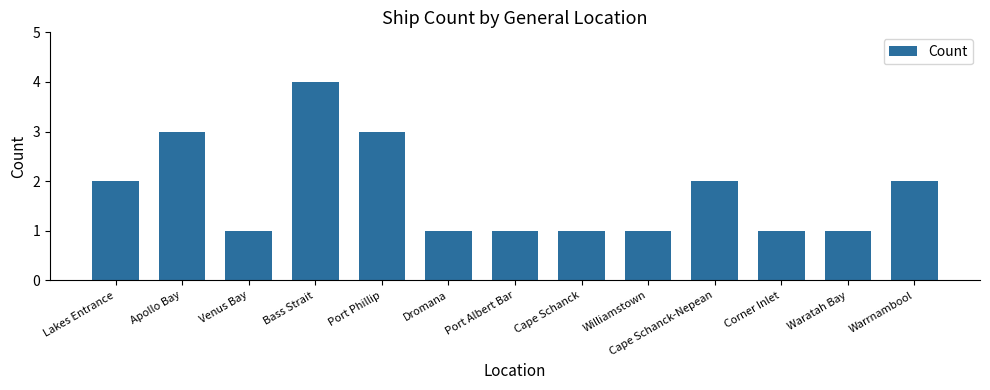

How many bars are there in total?

13